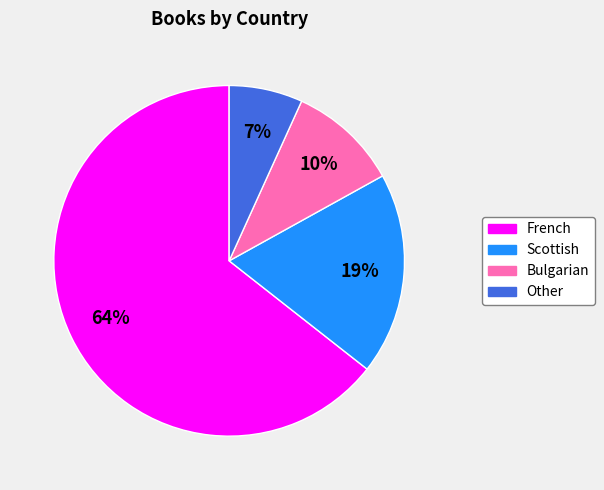

To the nearest percent, what portion does Scottish represent?

19%